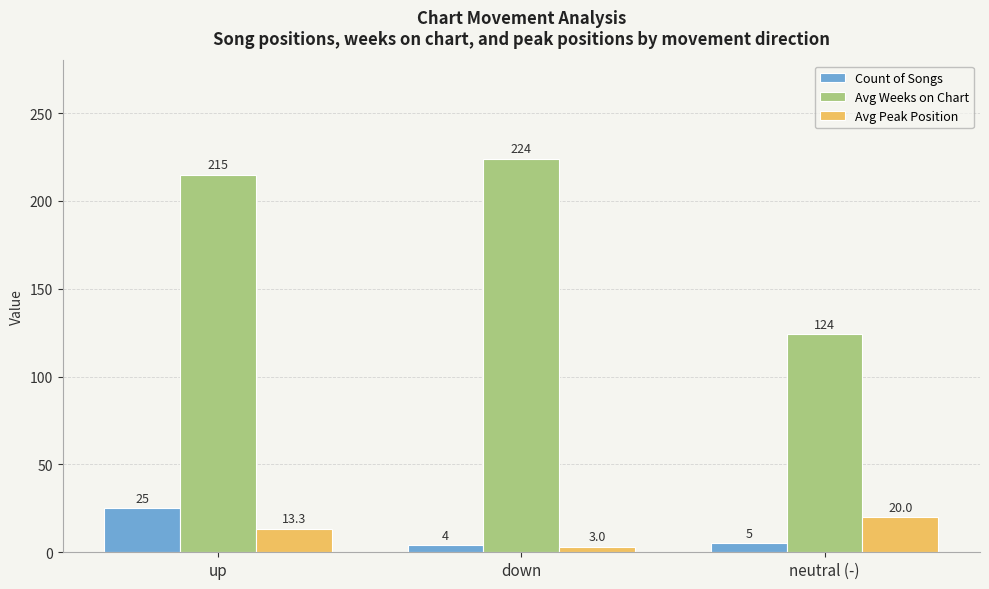

What is the label of the 2nd bar from the right?

down